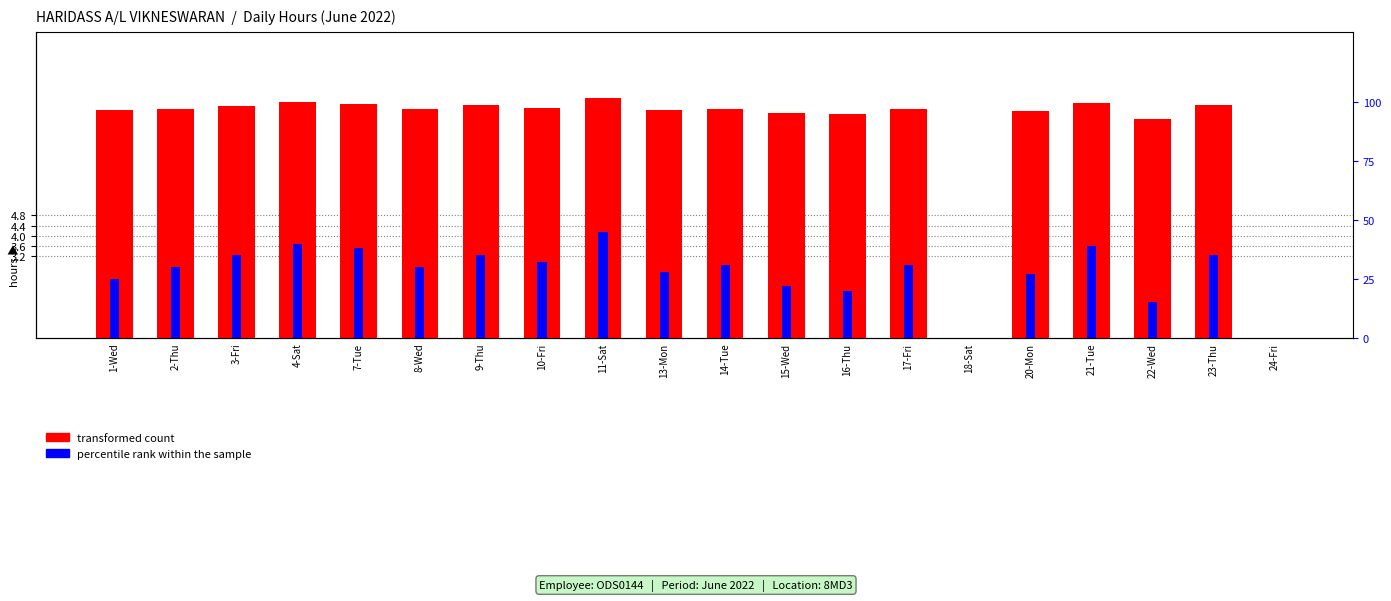

What is the value of the transformed count bar at the 14th from the left?

9.0